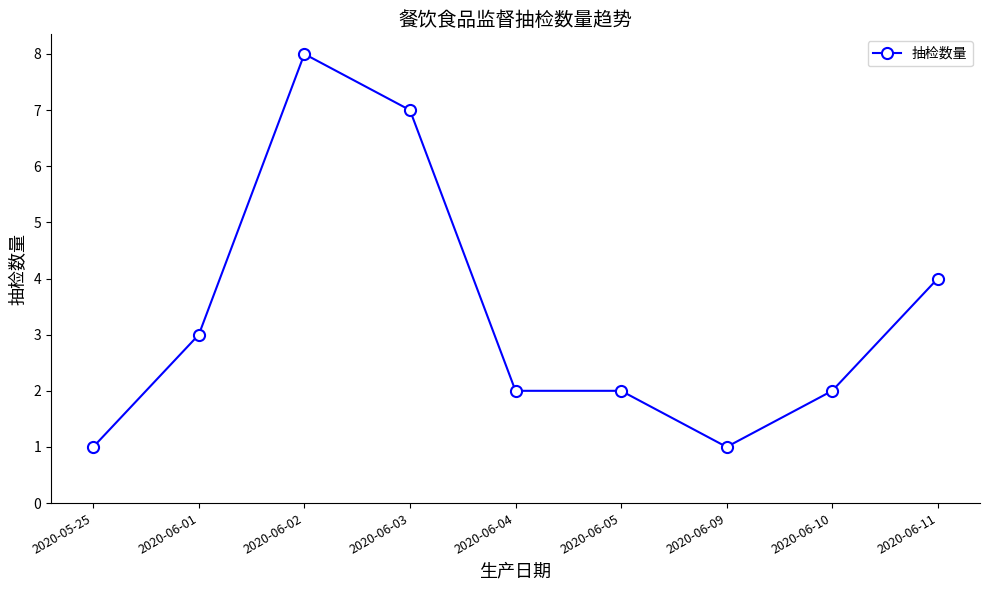

What is the sum of all values?

30